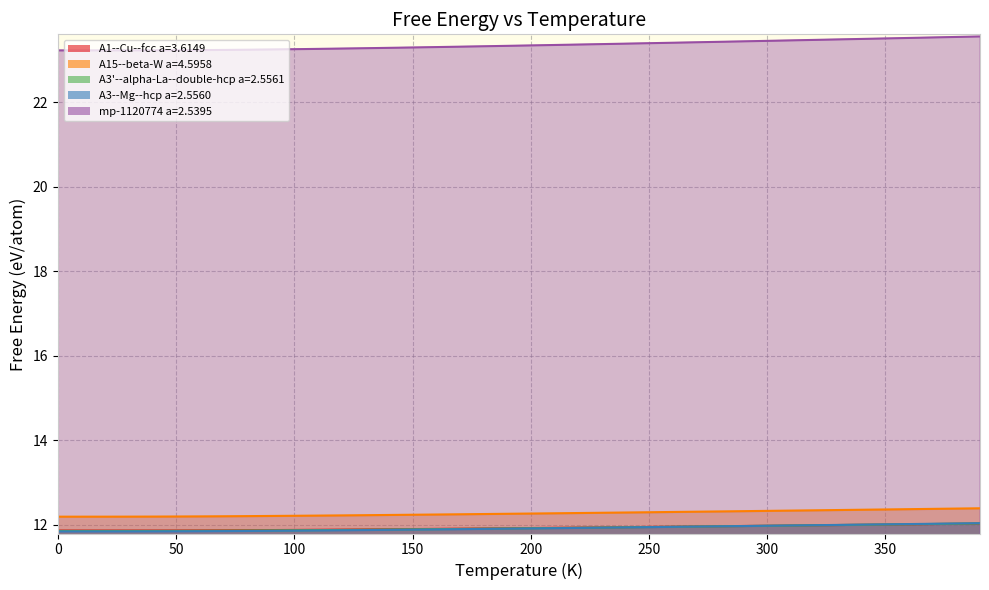

How many lines are shown in the chart?

5